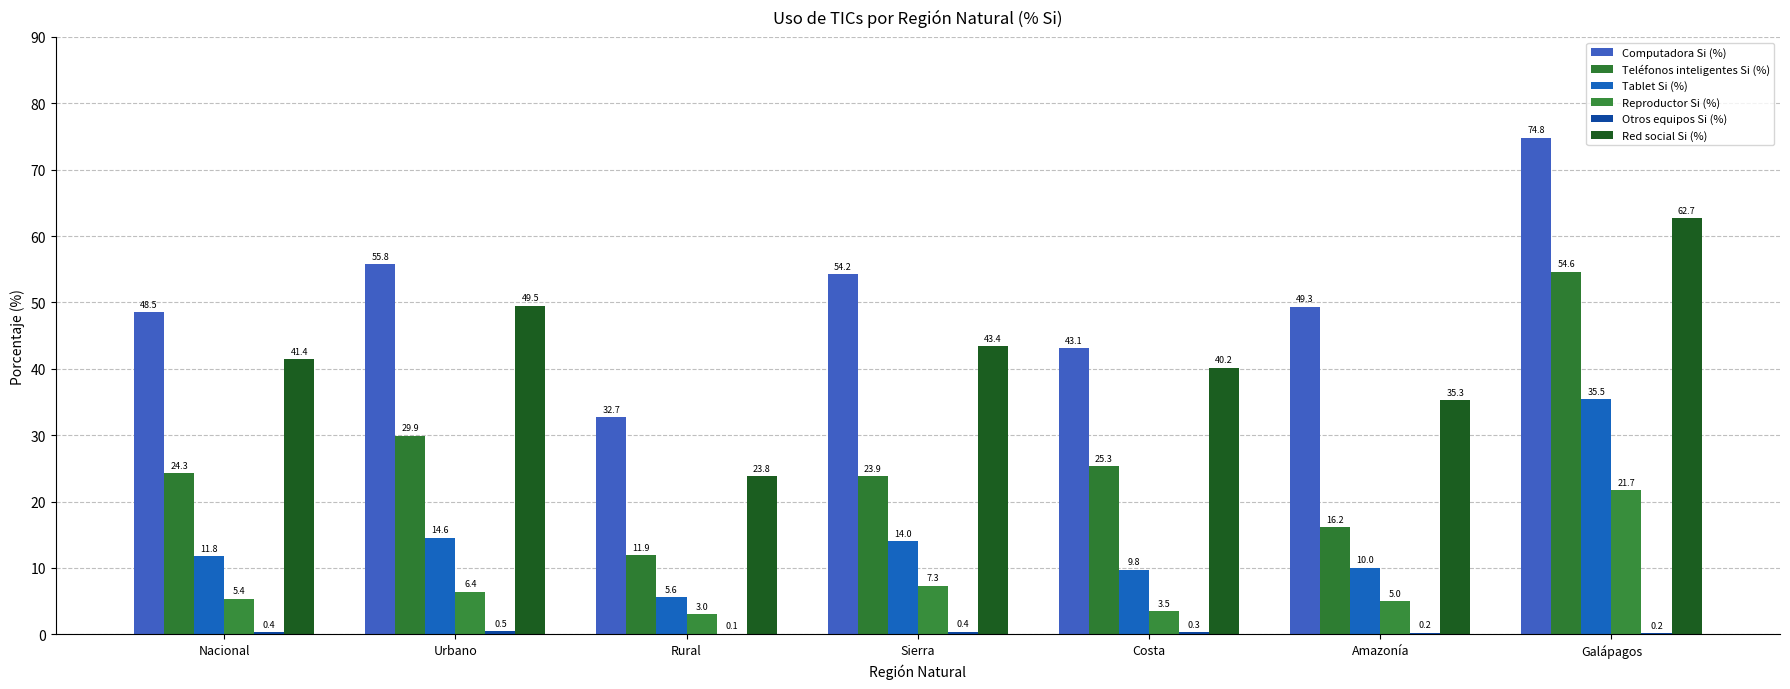

At how many categories does at least one series exceed 29?

7